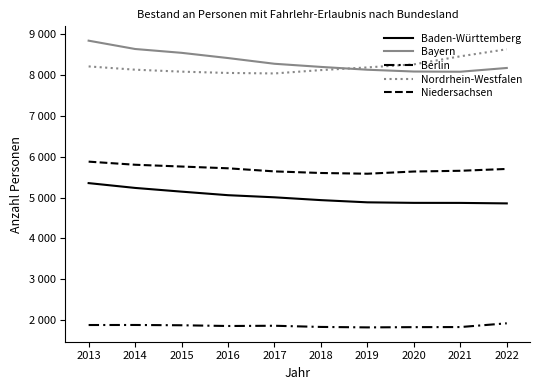

What is the difference between the Berlin values at 2016 and 2014?

25